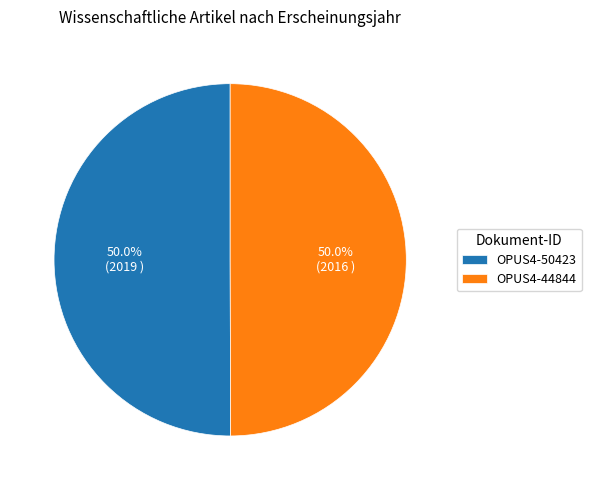

How much of the chart is everything except OPUS4-50423?

50.0%